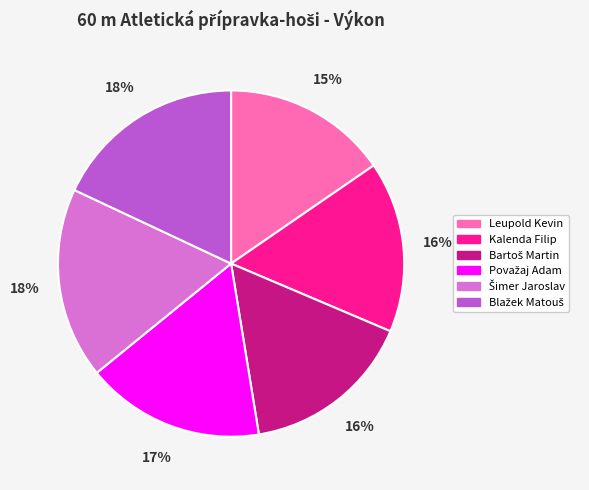

Which category has the smallest portion of the pie?

Leupold Kevin